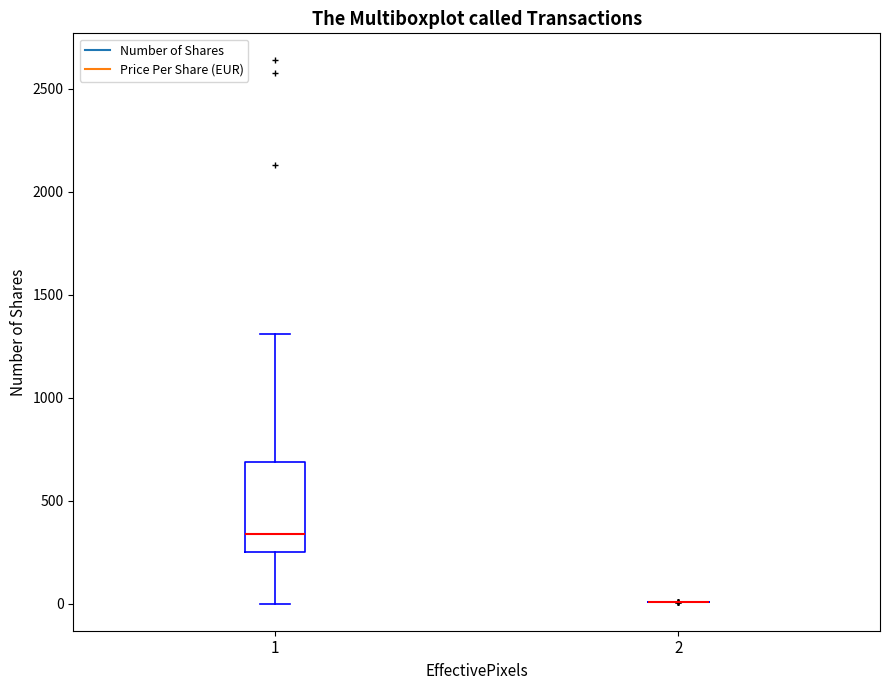

Reading left to right, read every box against the y-axis: the position of its median line, the range the box covers, and the ends of its whiskers. The values are not printed on the chart, so give them approximately, as read against the axis.

1: median 350, box 250 to 700, whiskers 0 to 1300
2: box collapsed to a line at 0, whiskers 0 to 0